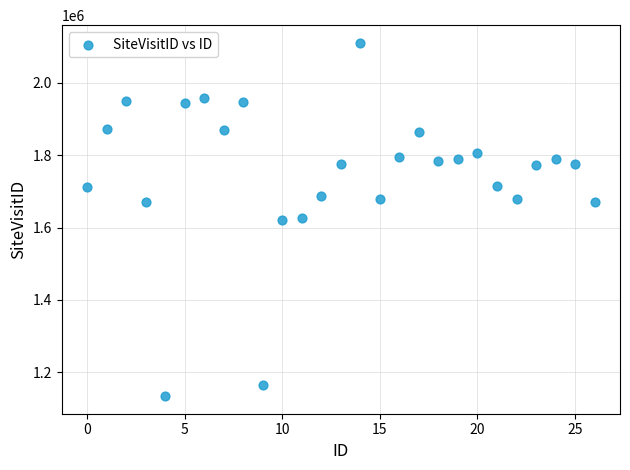

What is the range of Y values (max minus min)?

976398